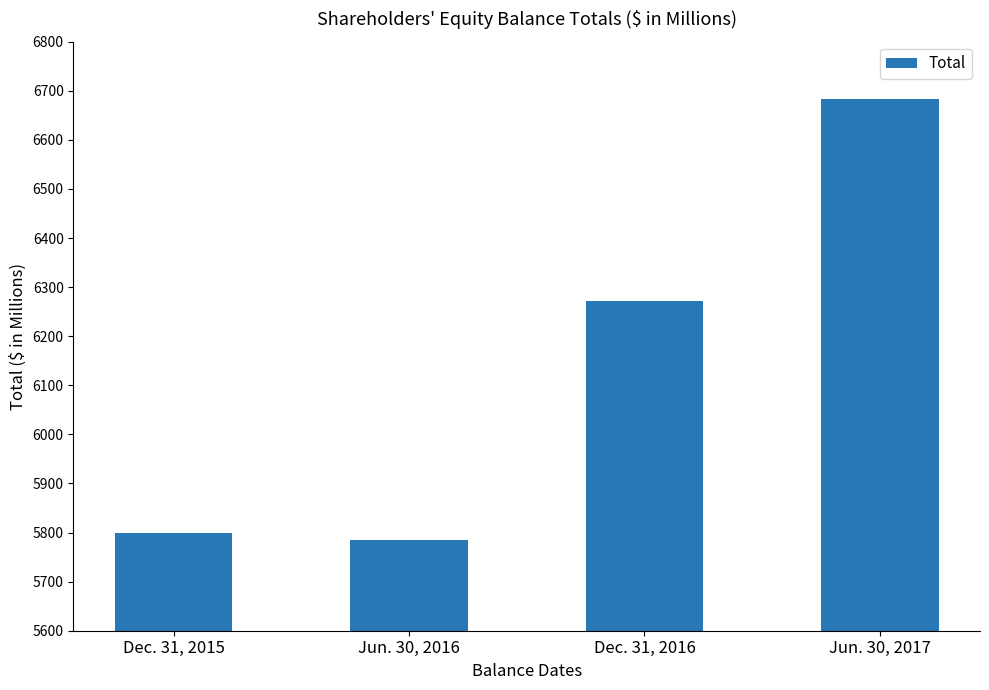

List the labels in order of value, smallest first.

Jun. 30, 2016, Dec. 31, 2015, Dec. 31, 2016, Jun. 30, 2017